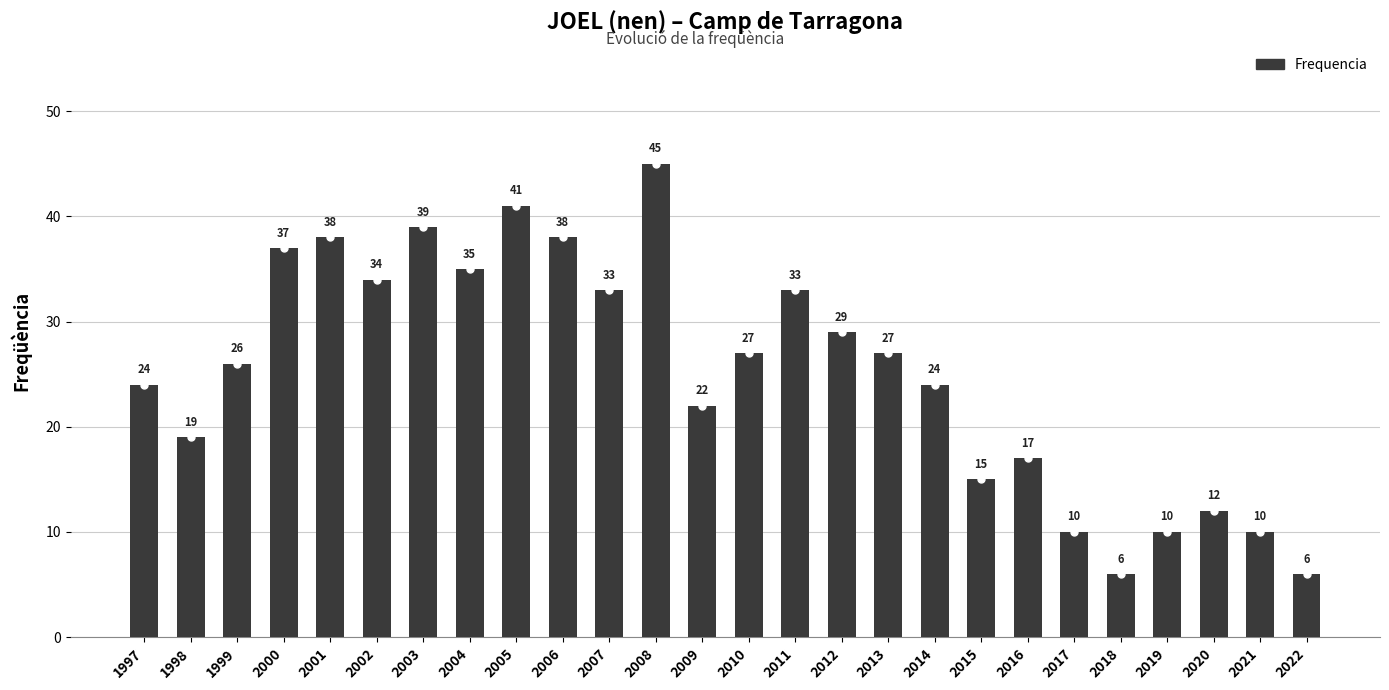

What is the maximum value shown in the chart?

45